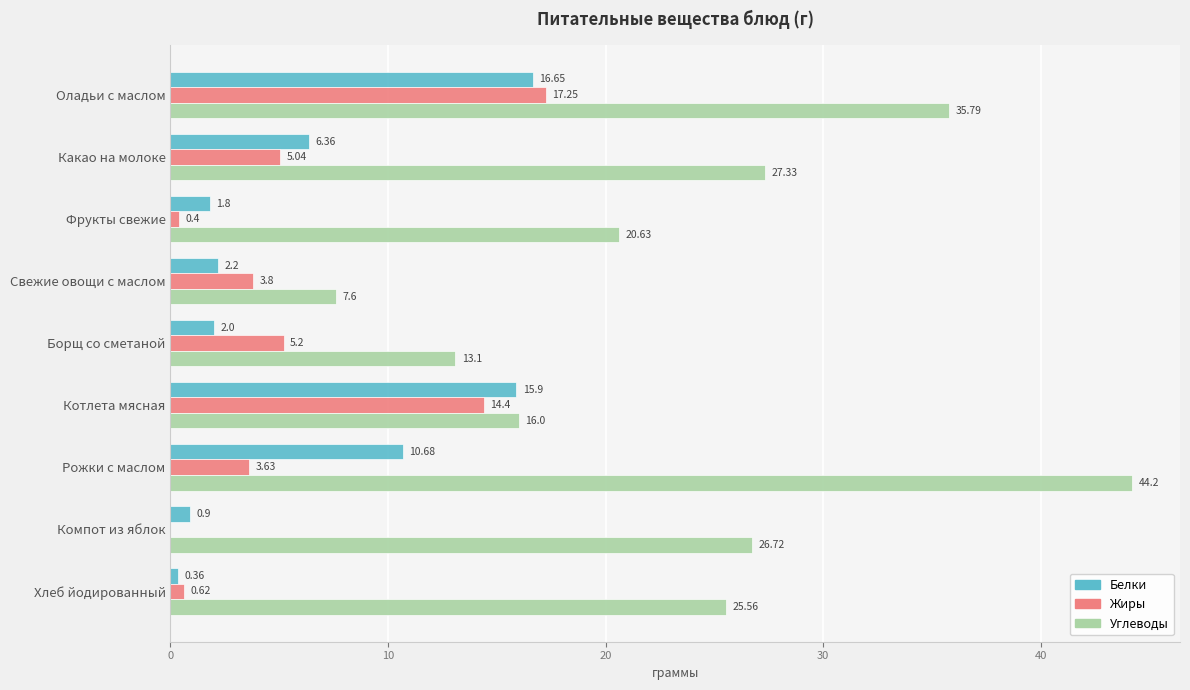

Which series has the largest range (max minus min)?

Углеводы